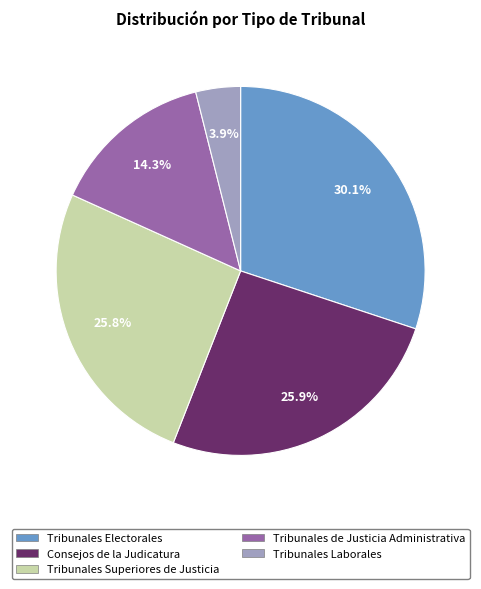

Which category has the smallest portion of the pie?

Tribunales Laborales